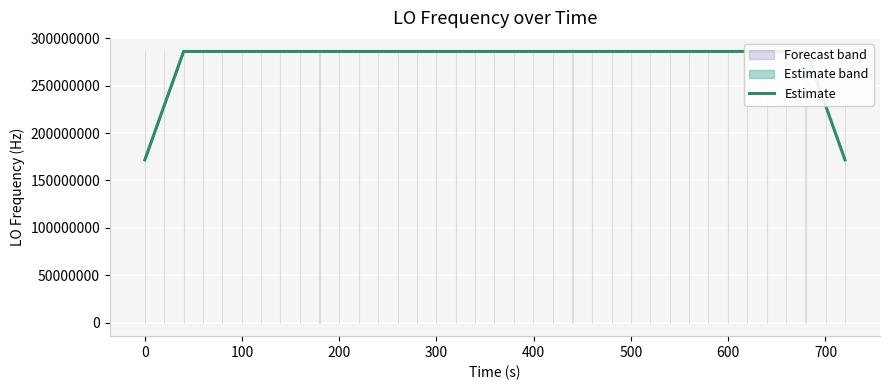

What is the minimum value shown in the chart?

171628199.9